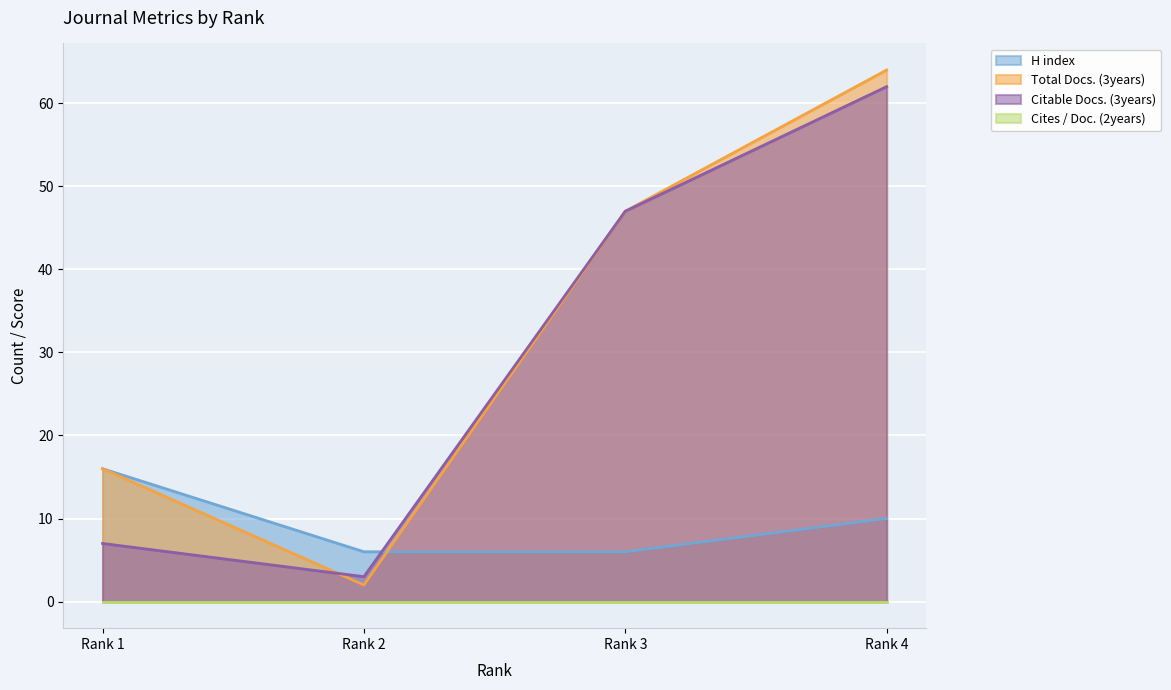

How many times do Total Docs. (3years) and Citable Docs. (3years) cross each other?

1